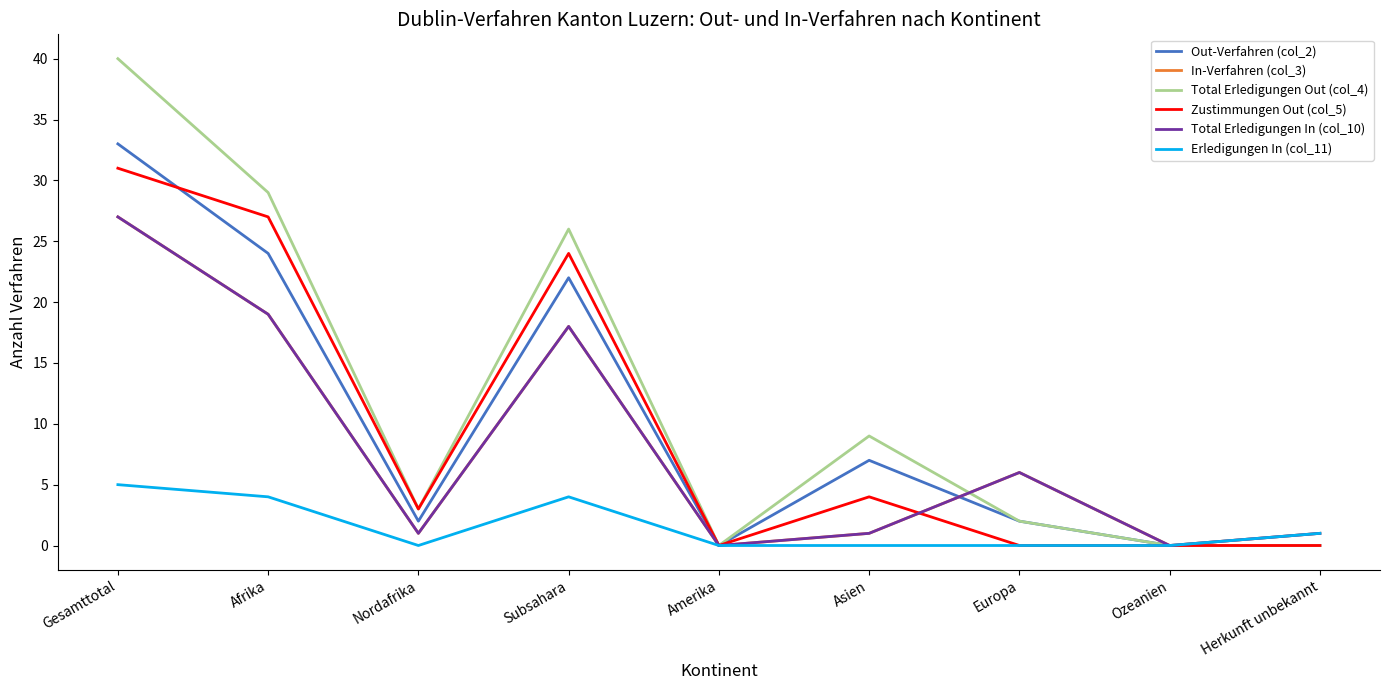

Is this an area chart (filled region under the line)?

No